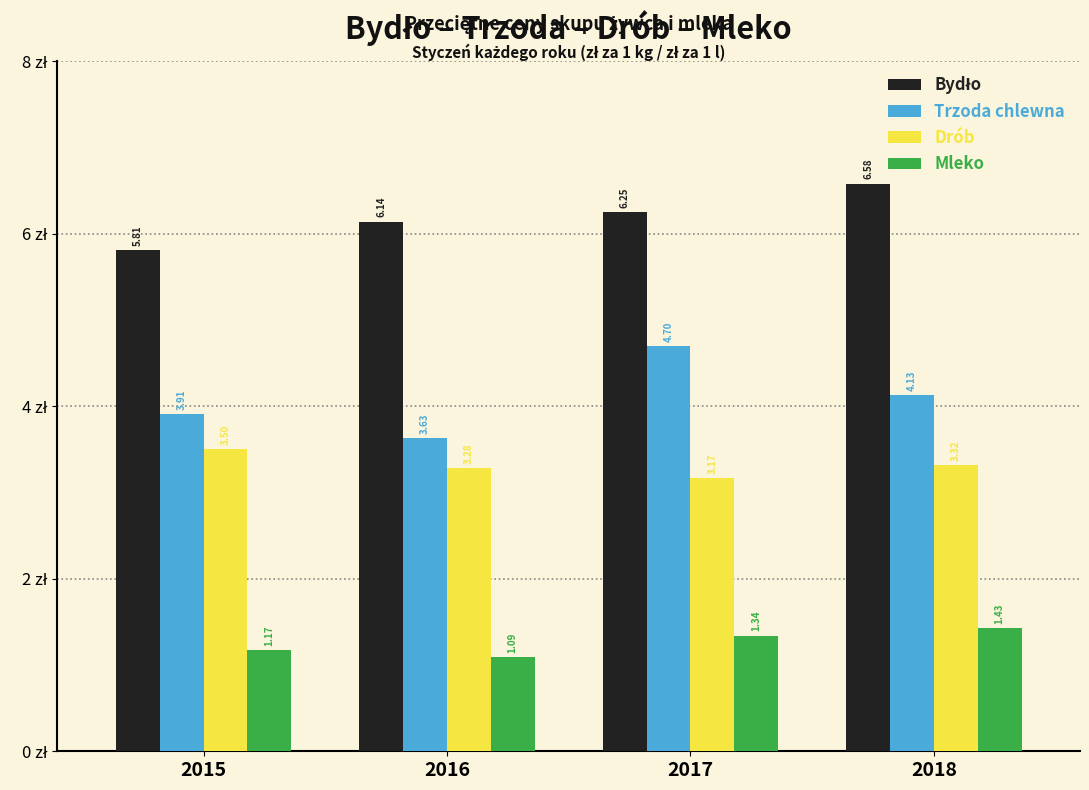

What is the sum of the Trzoda chlewna values at 2017 and 2016?

8.3